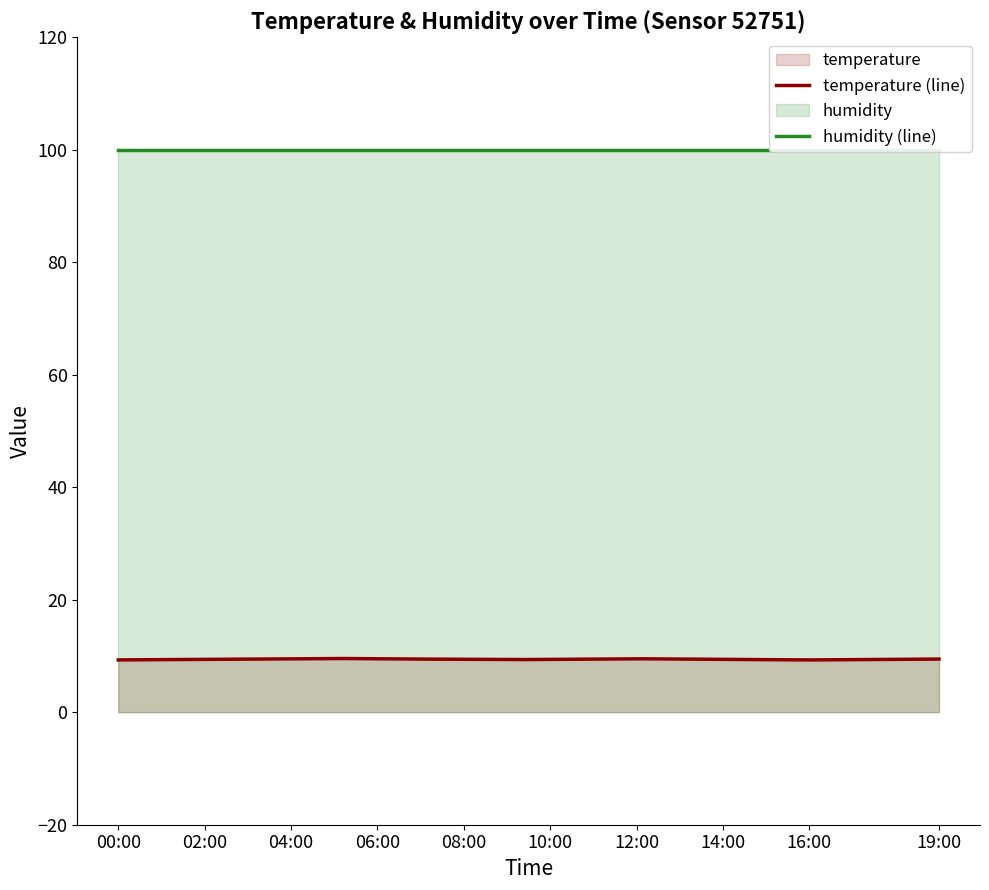

What is the approximate value of temperature at 11:00?

9.4